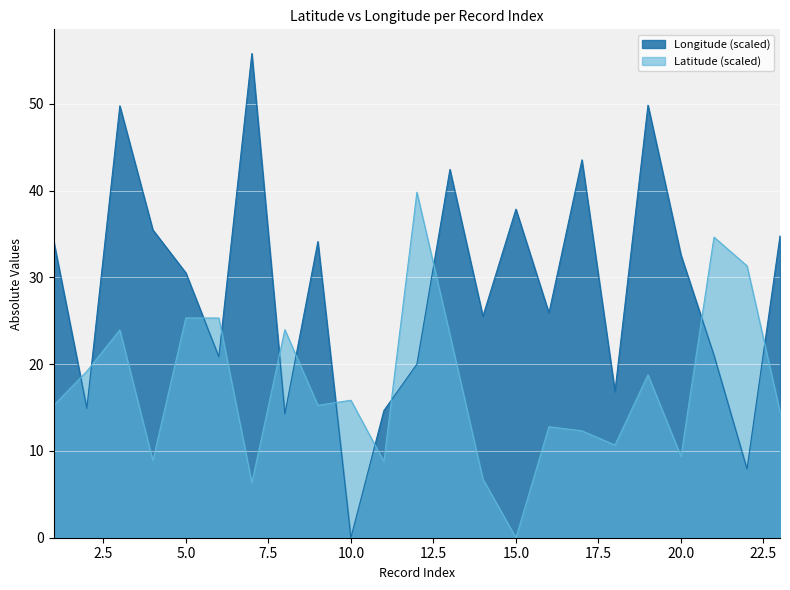

Between 1 and 6, which series saw the biggest shift?

Longitude